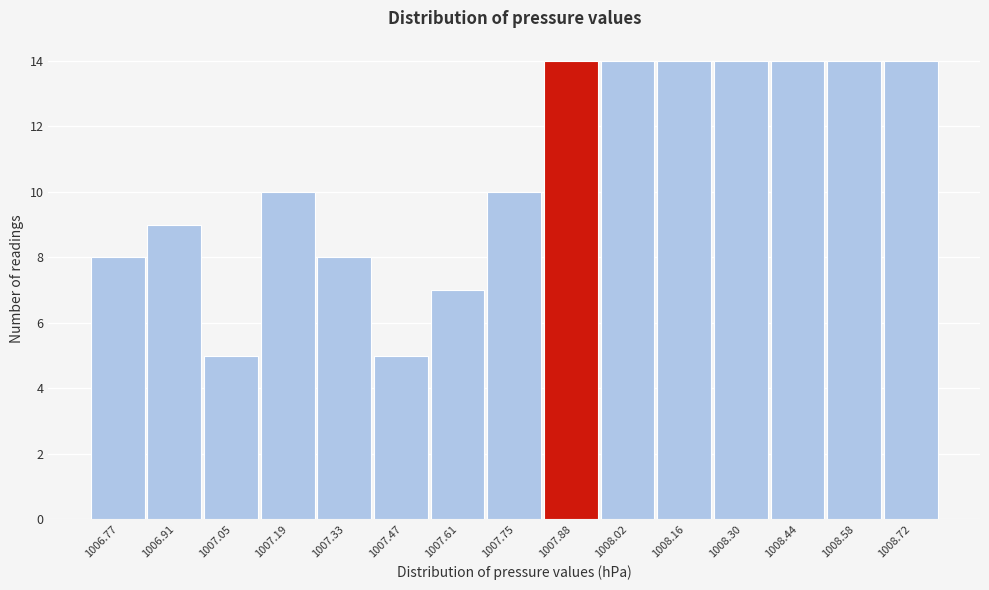

Reading left to right, what are all the values shown in this chart?

8	9	5	10	8	5	7	10	14	14	14	14	14	14	14